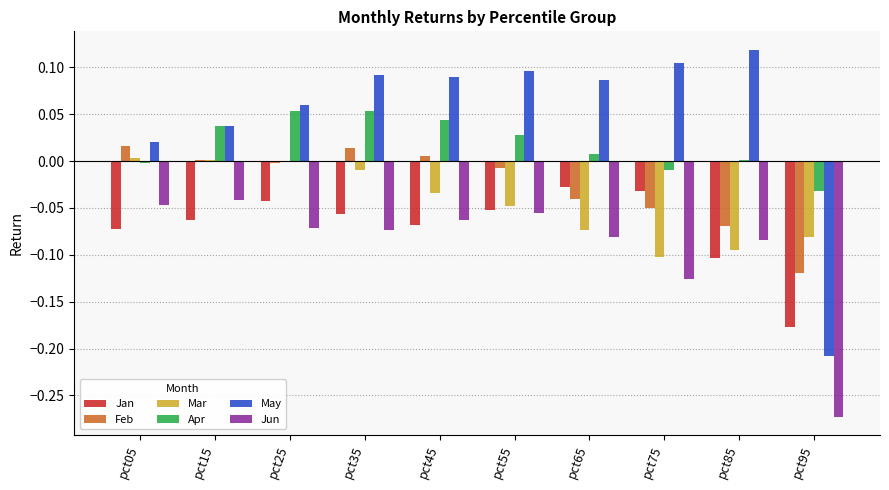

Is the value of Apr at pct75 greater than the value of May at pct65?

No